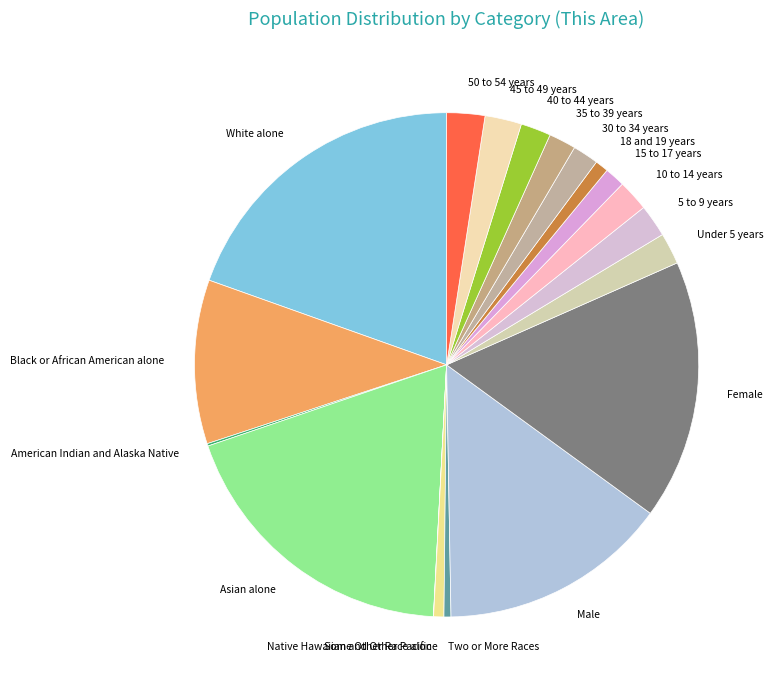

Which slice is the largest?

White alone